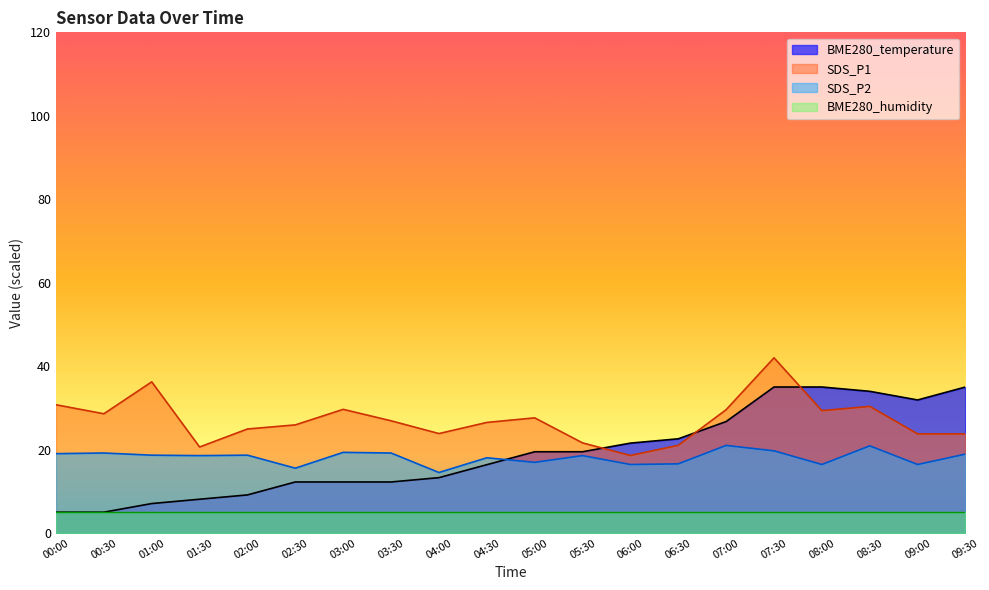

Rank the series by their maximum value, from lowest to highest.

BME280_humidity, SDS_P2, BME280_temperature, SDS_P1